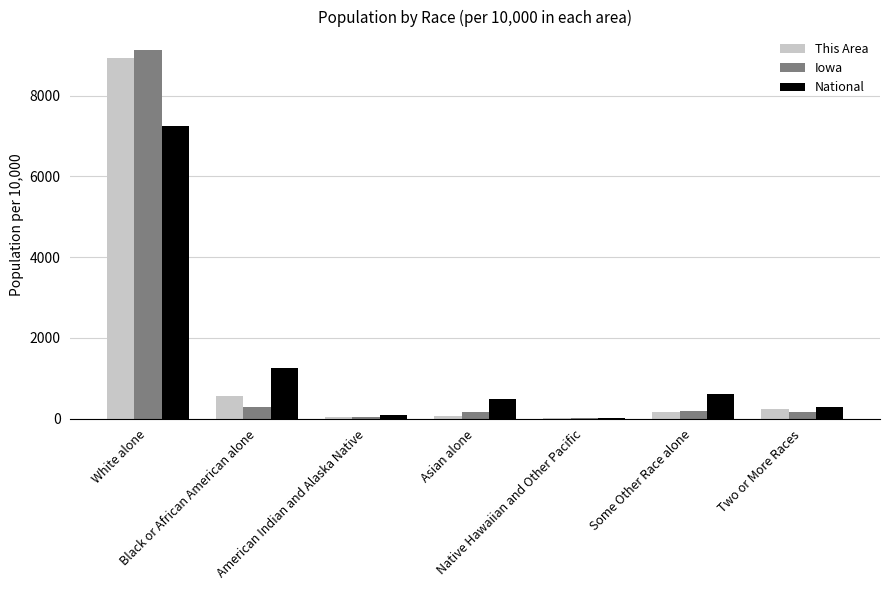

What is the sum of the This Area values at Some Other Race alone and Asian alone?

219.9